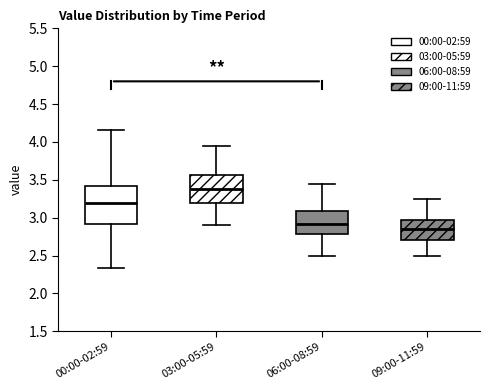

Where does the median line of the box for 09:00-11:59 sit on the y-axis? The values are not printed on the chart, so give them approximately, as read against the axis.

2.85